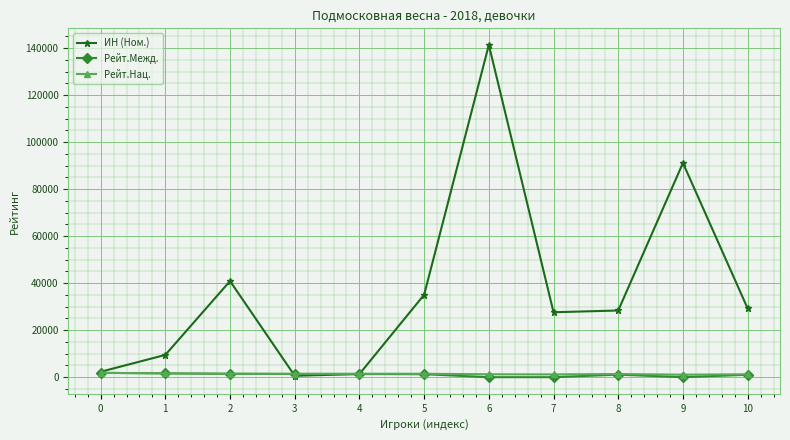

After their last crossing, which series has the higher values: ИН (Ном.) or Рейт.Нац.?

ИН (Ном.)